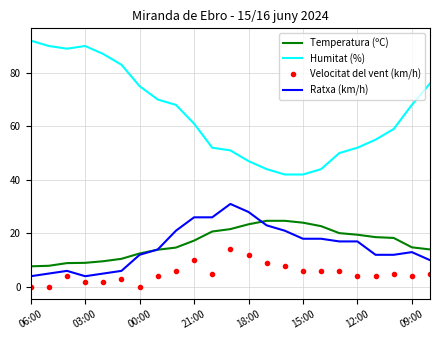

What is the maximum value shown in the chart?

92.0